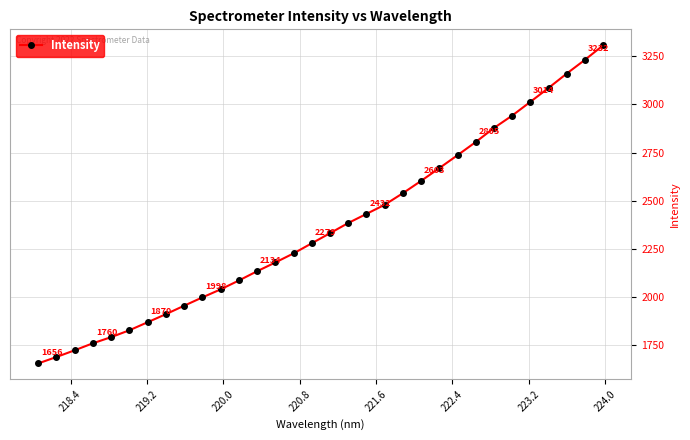

What is the difference between the second highest and minimum values?

1576.8